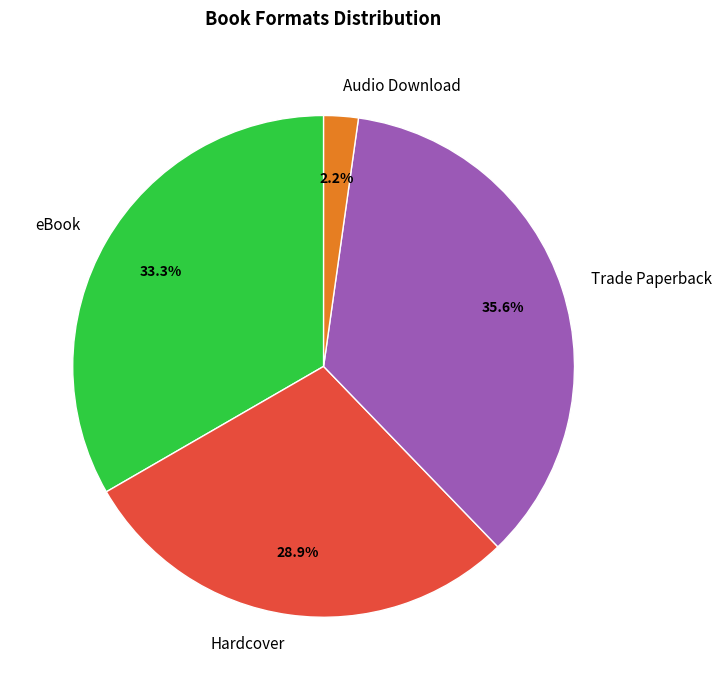

What percentage is the Trade Paperback slice, to the nearest percent?

36%